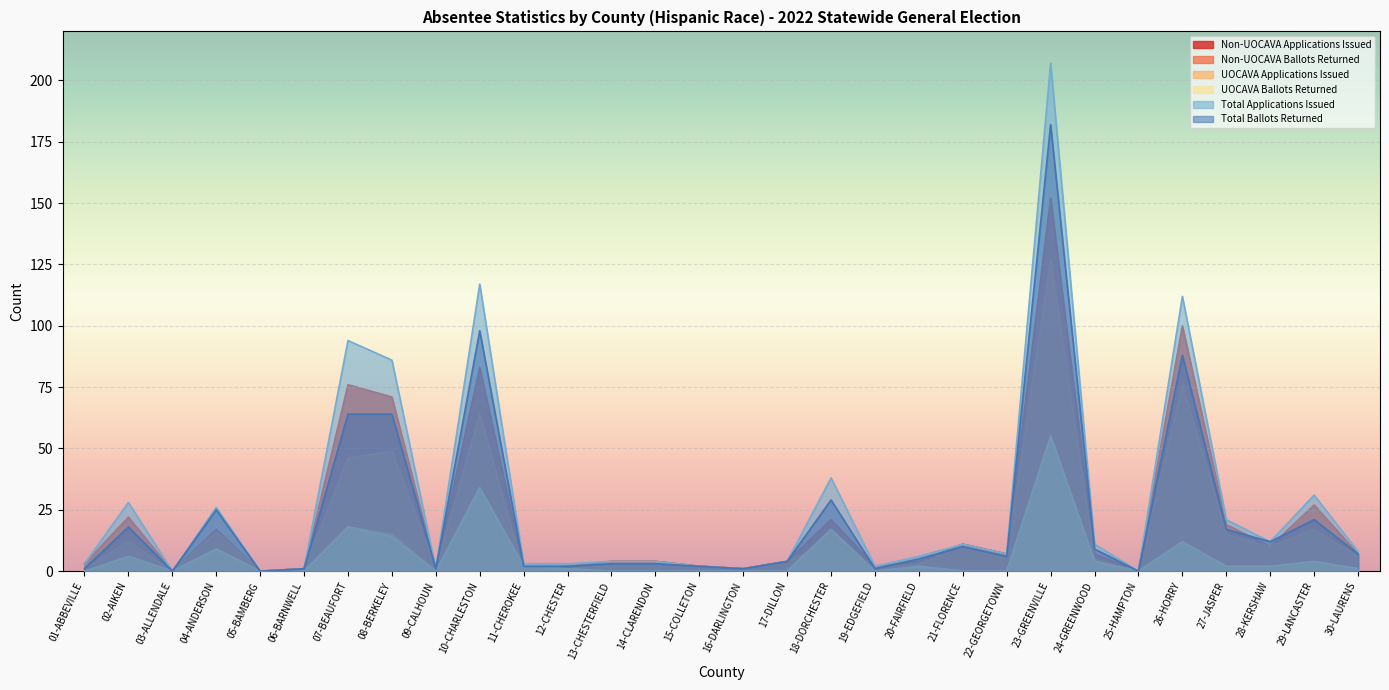

What is the label of the 13th point from the right?

18-DORCHESTER